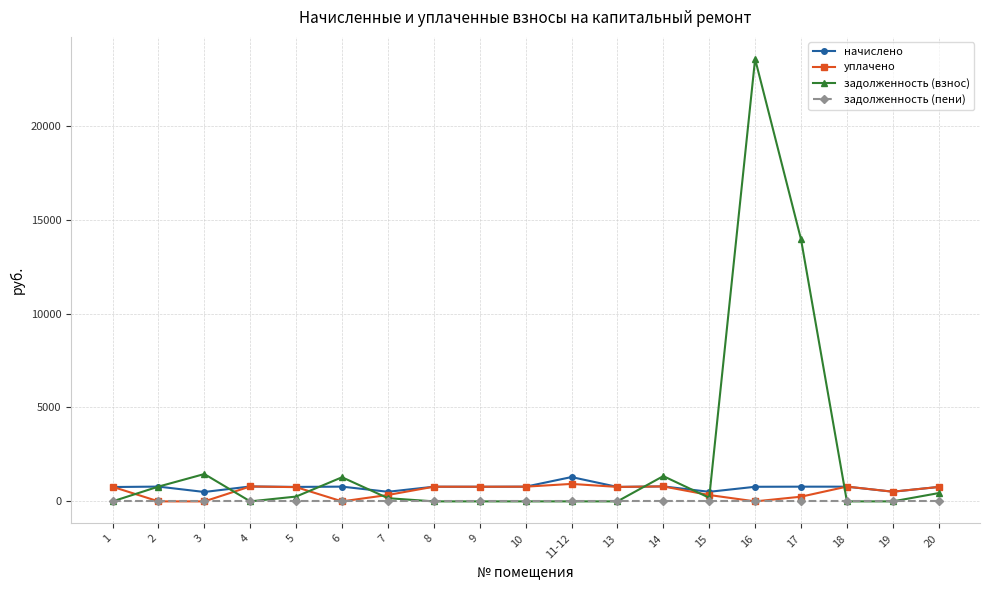

List the series in order of their peak value, highest first.

задолженность (взнос), начислено, уплачено, задолженность (пени)